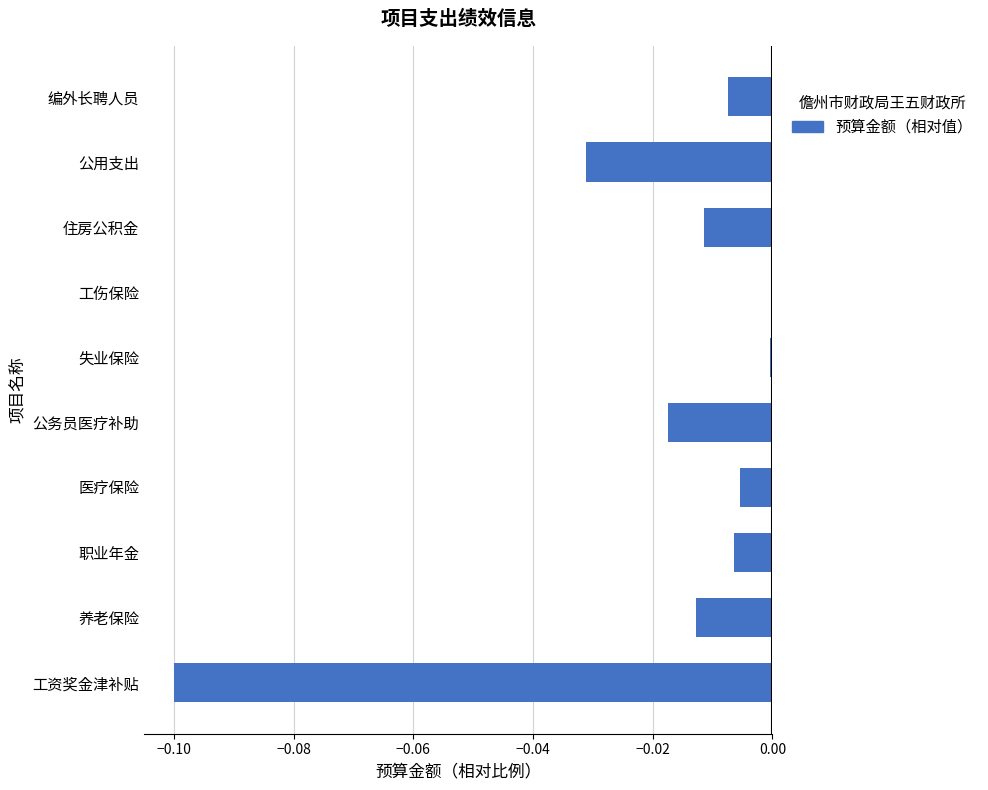

The chart shows a value of -0.0 at 养老保险. True or false?

True